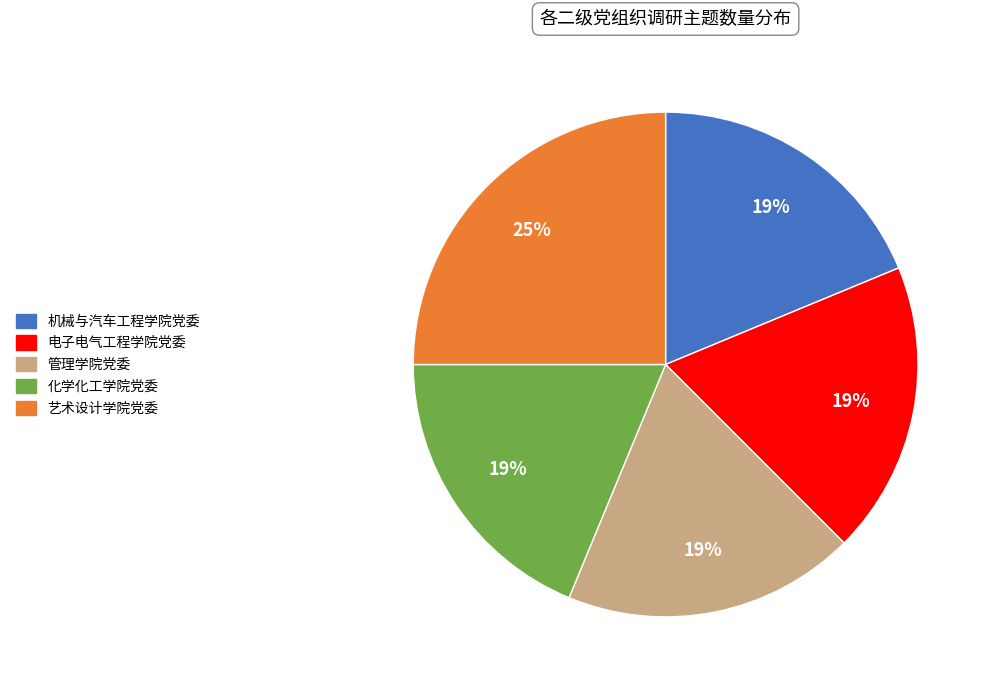

To the nearest percent, what percentage of the pie is 艺术设计学院党委?

25%